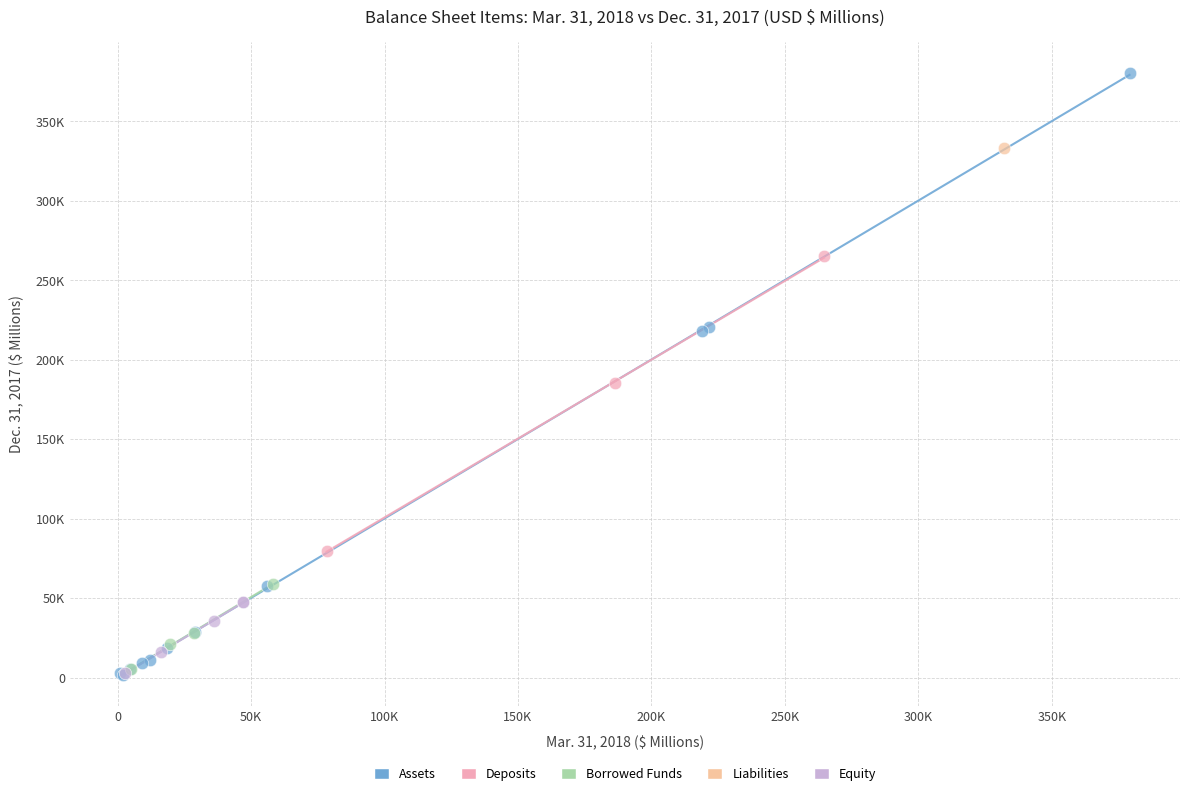

What are all the series names shown in the legend?

Assets, Deposits, Borrowed Funds, Liabilities, Equity